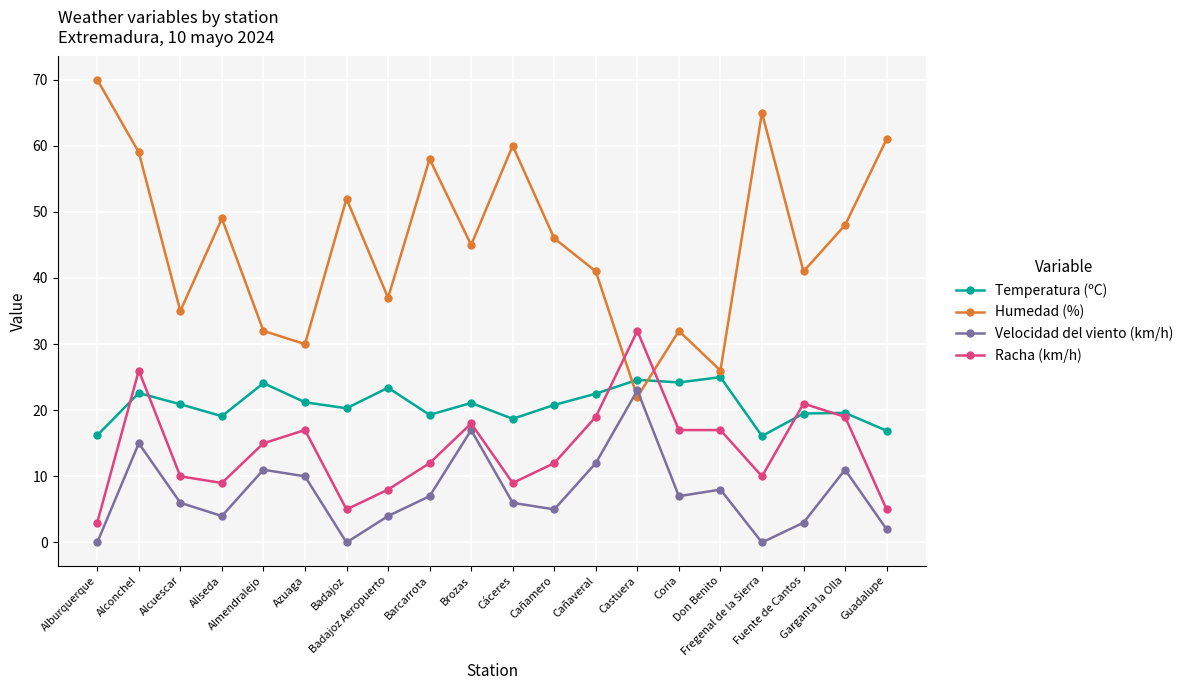

What position from the left is Alburquerque?

1